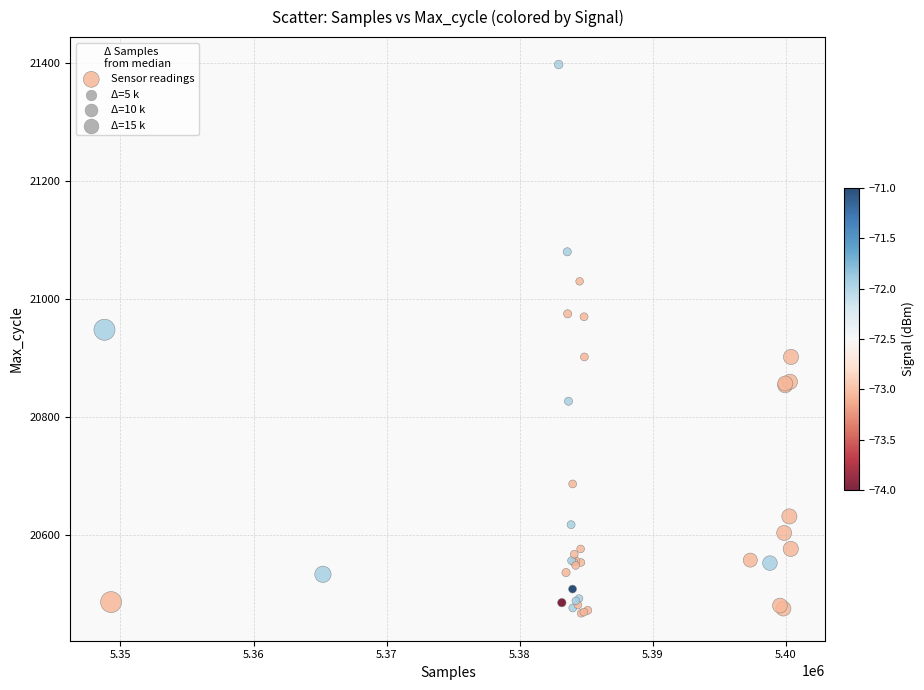

What Y value in the scatter plot is closest to 20932?

20948